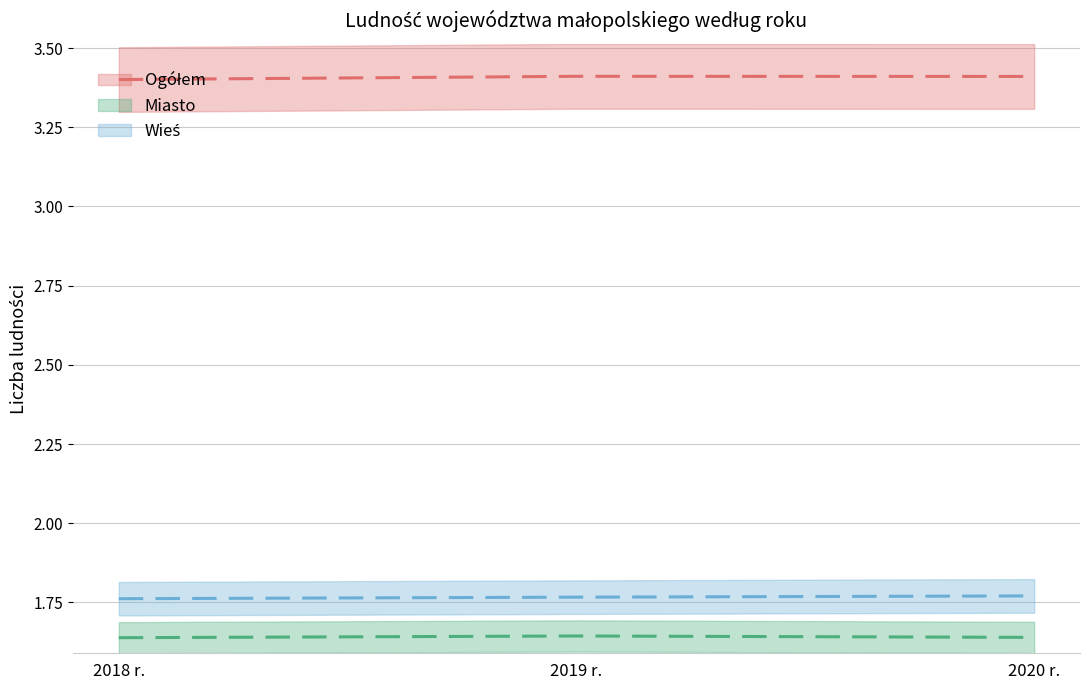

Which series has the largest total across all categories?

Ogółem